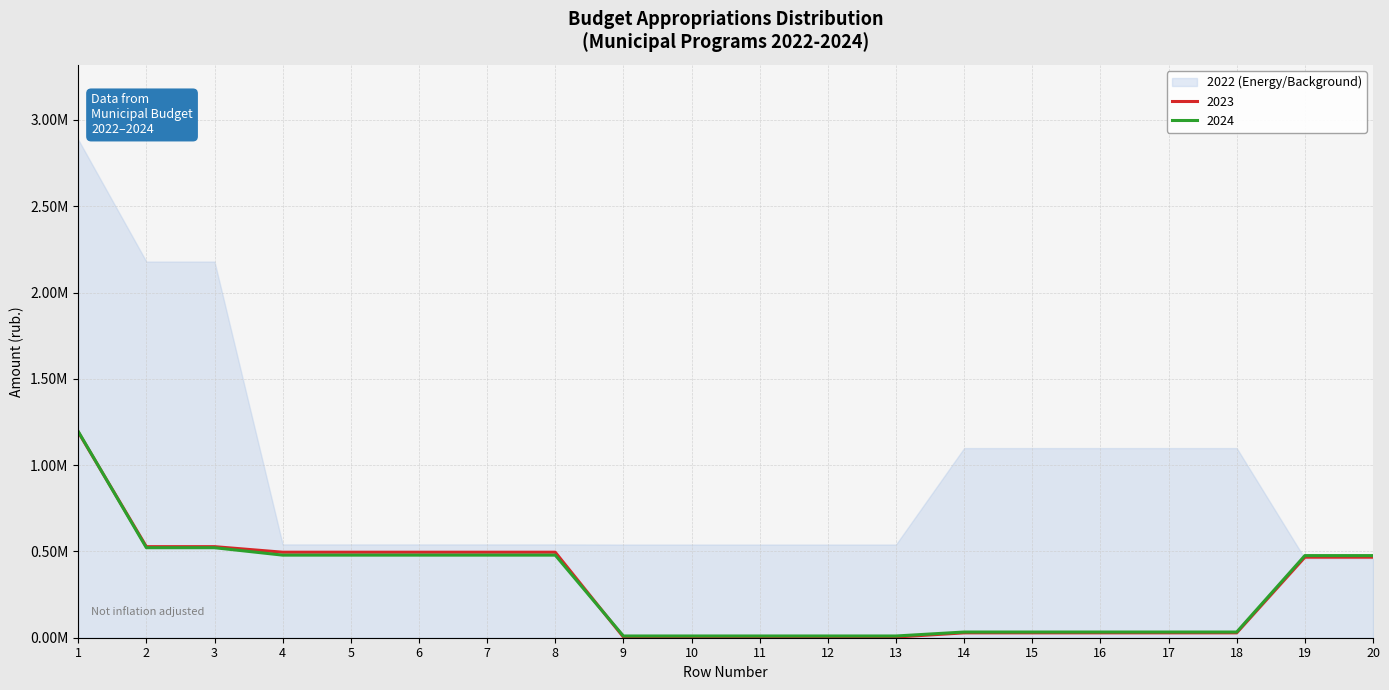

Between 20 and 19, which is larger?

20